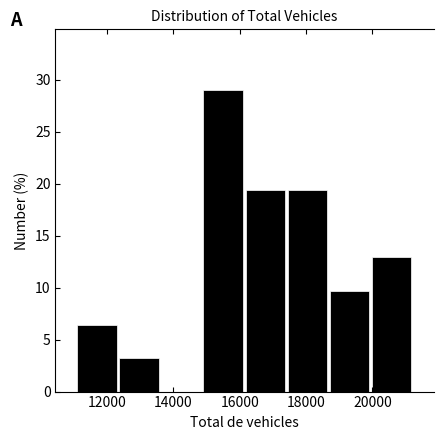

Reading left to right, list every bar in this chart as the range it spans on the x-axis followed by its height. Neither the bar edges nor the heights are printed on the chart, so give them approximately, as read against the axes.

11000 to 12400: 6.5
12400 to 13600: 3.0
13600 to 14800: 0
14800 to 16200: 29.0
16200 to 17400: 19.5
17400 to 18600: 19.5
18600 to 20000: 9.5
20000 to 21200: 13.0